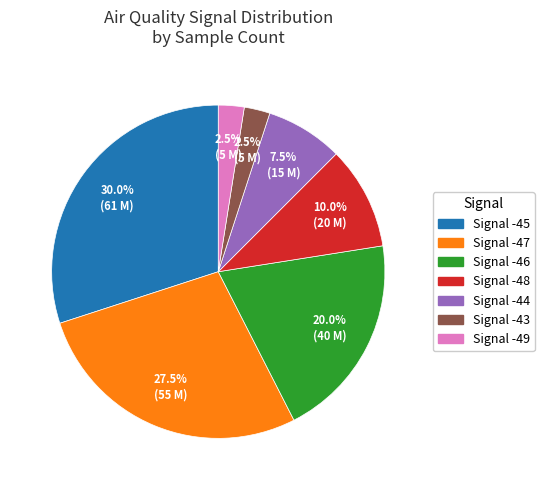

Is there any slice that represents more than half of the pie?

No